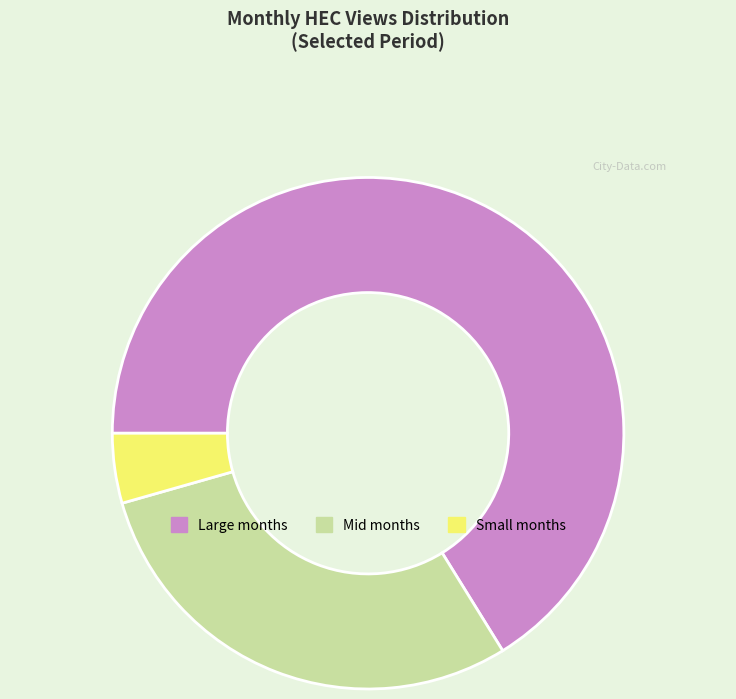

Which slice represents more than half of the pie?

Large months